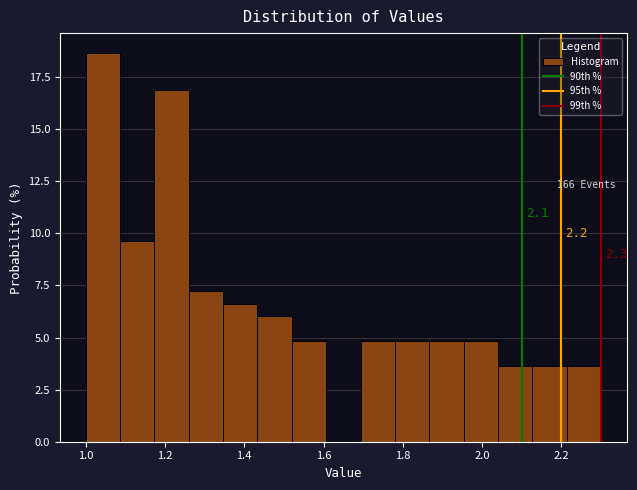

Which range on the x-axis has the tallest bar?

1.00 to 1.08